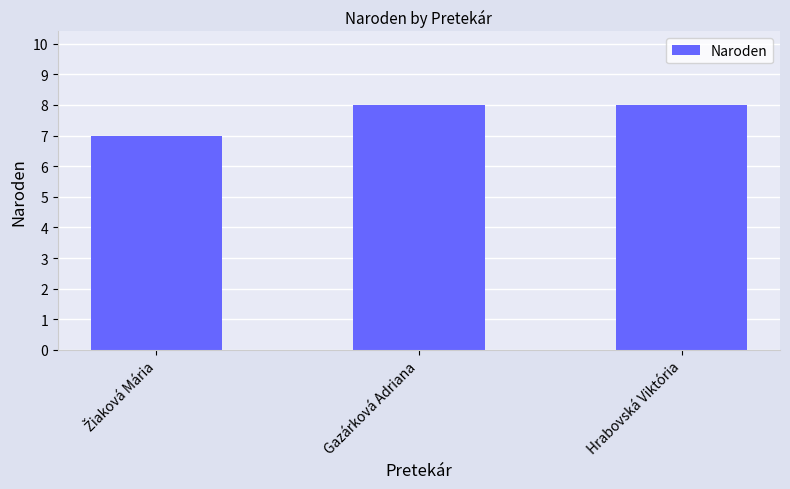

The value at Hrabovská Viktória is 8. True or false?

True